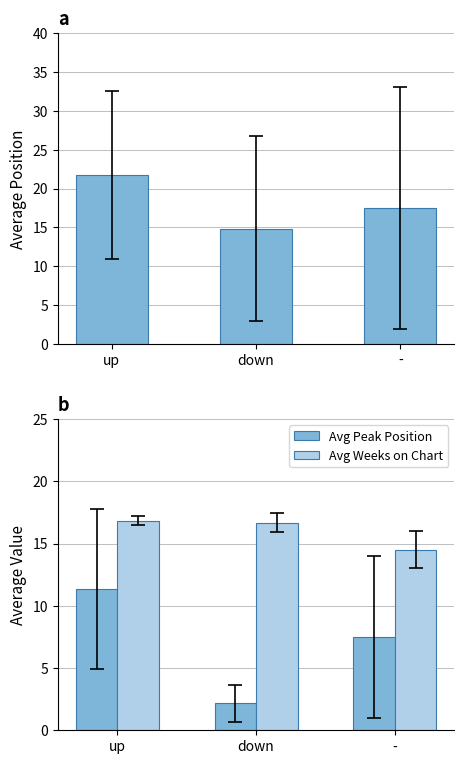

What is the difference between the maximum and minimum values in the Avg Weeks on Chart series?

2.3